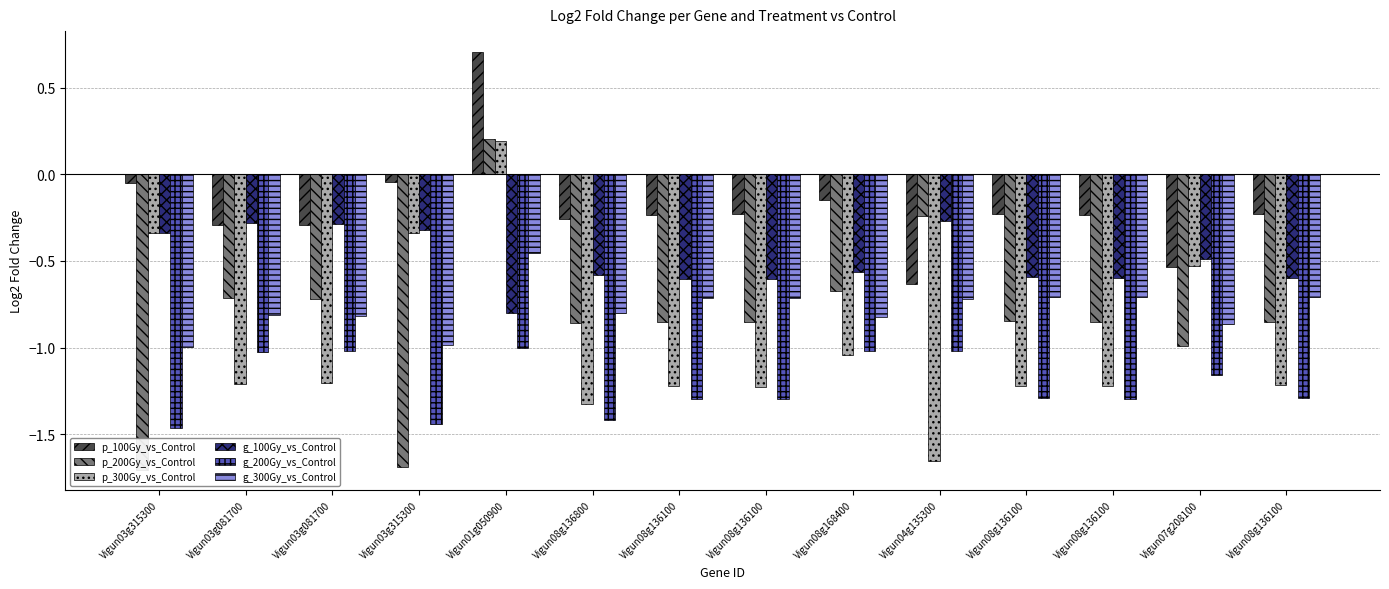

At which category is the sum across all series the highest?

Vigun01g050900